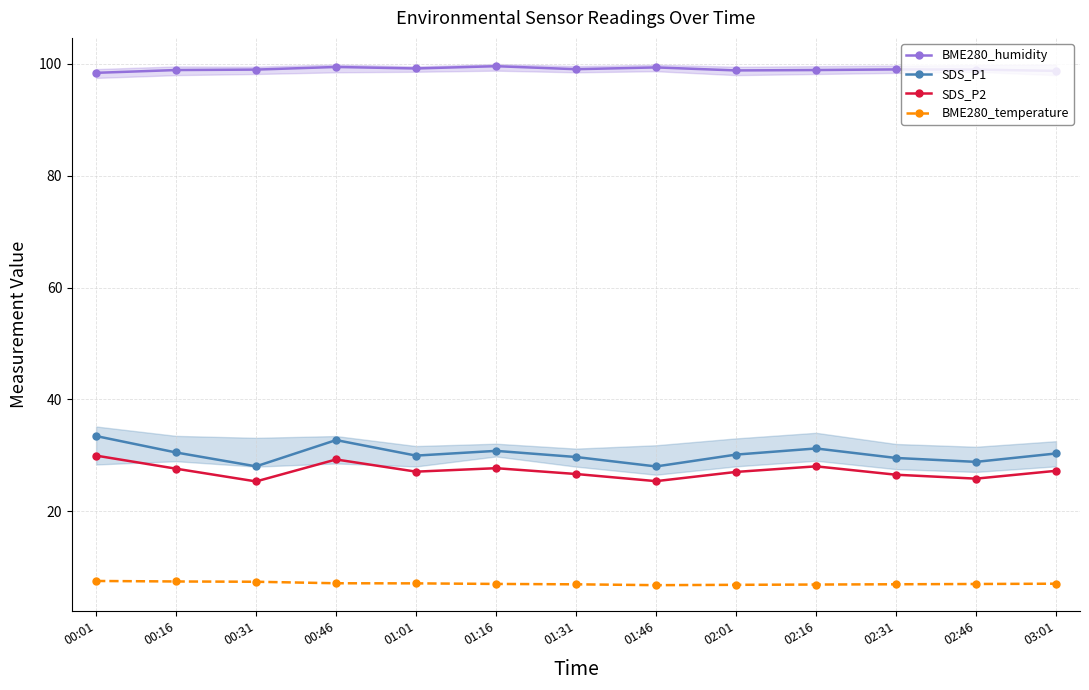

Which category has the lowest value in the SDS_P2 series?

00:31